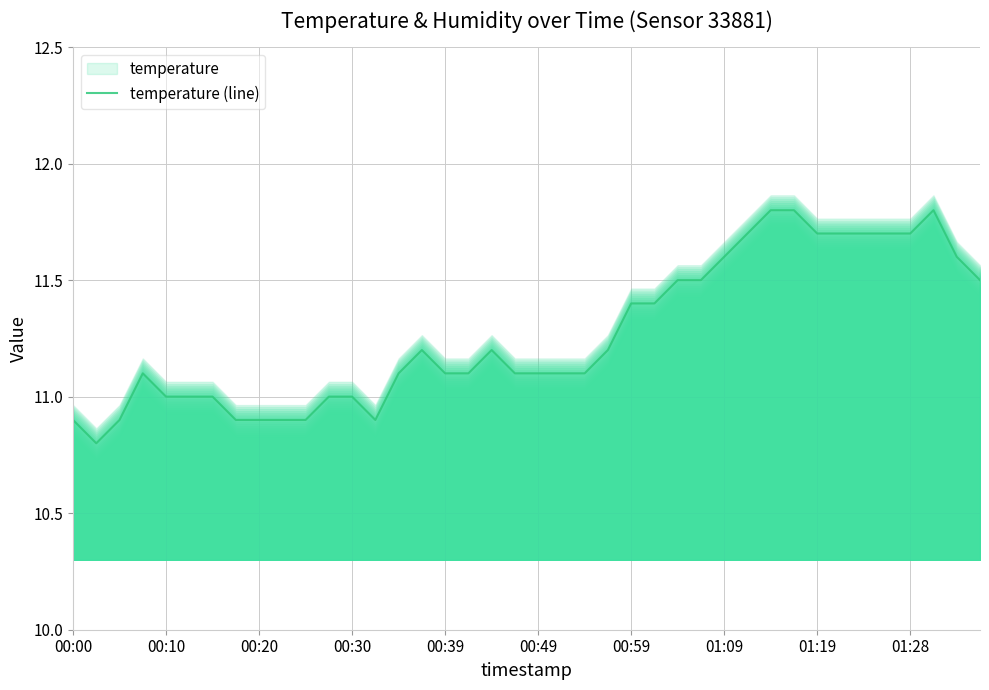

The temperature (line) series shows 10.9 at 00:00. True or false?

True